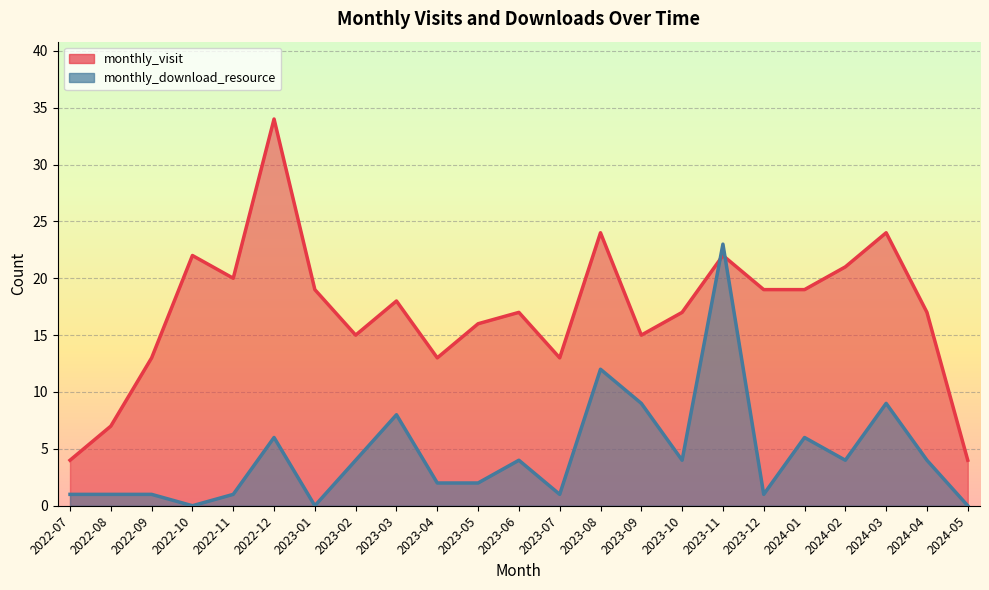

Which series has the largest total across all categories?

monthly_visit